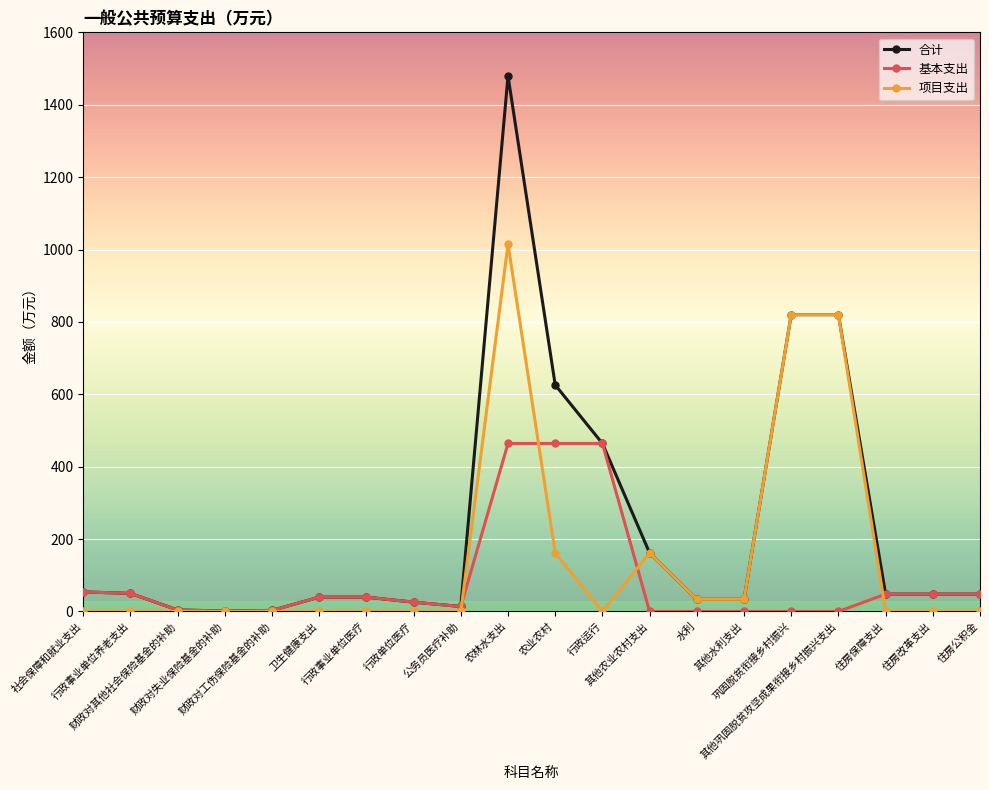

The value of 基本支出 at 其他水利支出 is 287.9. True or false?

False